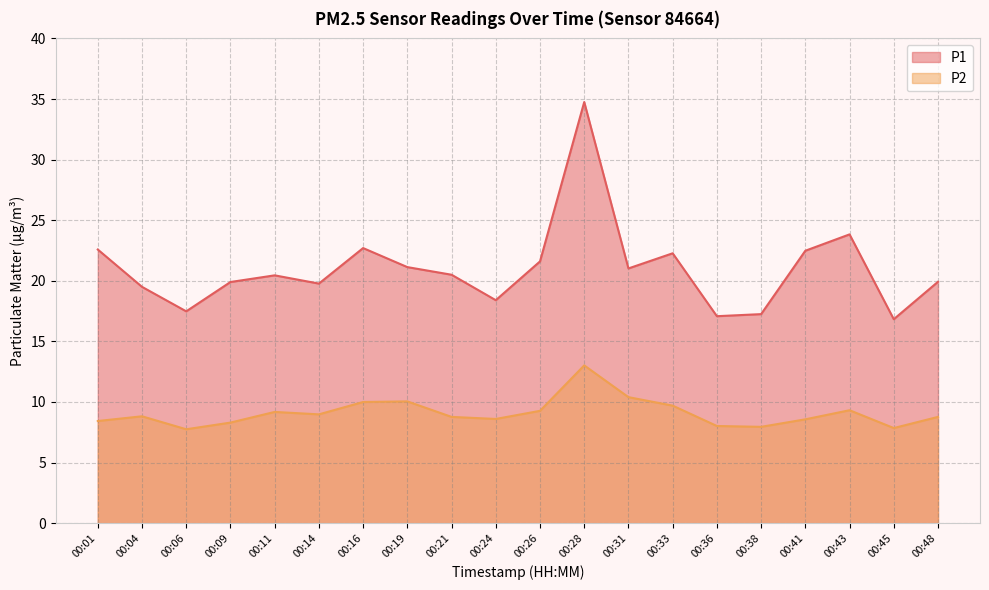

At 00:48, list the series in order from smallest to largest.

P2, P1